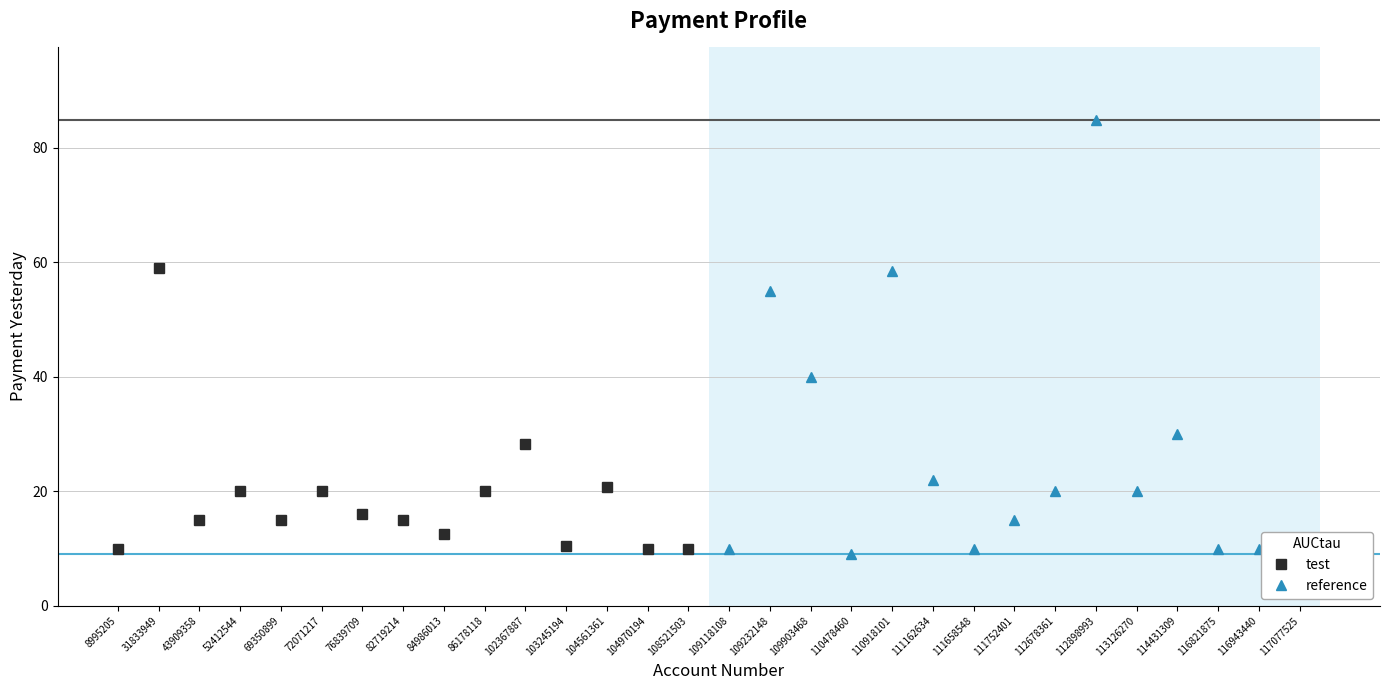

Reading left to right, list all the values displayed in this chart.

test: 10.0	59.1	15.0	20.0	15.0	20.0	16.0	15.0	12.5	20.0	28.3	10.5	20.8	10.0	10.0
reference: 10.0	55.0	40.0	9.0	58.5	22.0	10.0	15.0	20.0	84.8	20.0	30.0	10.0	10.0	10.6